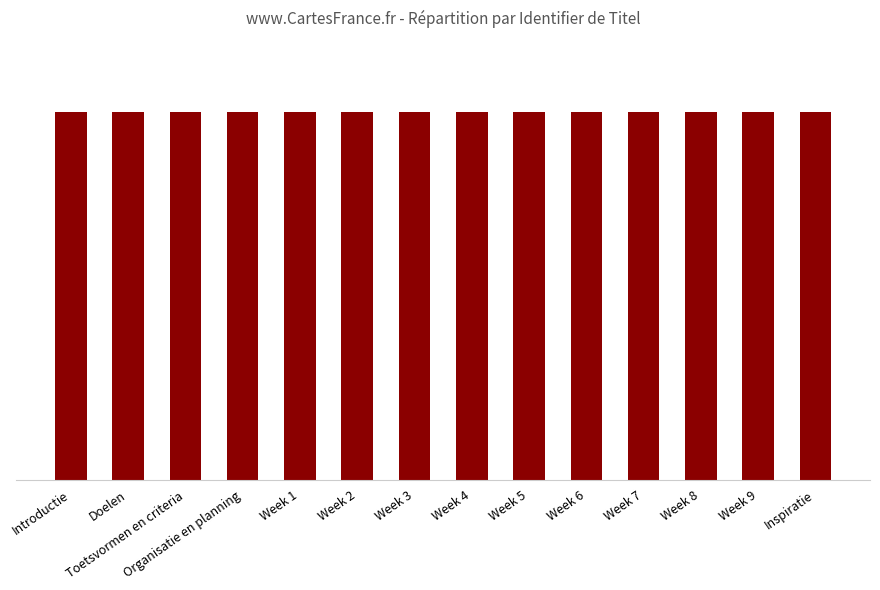

Does the chart contain any negative values?

No